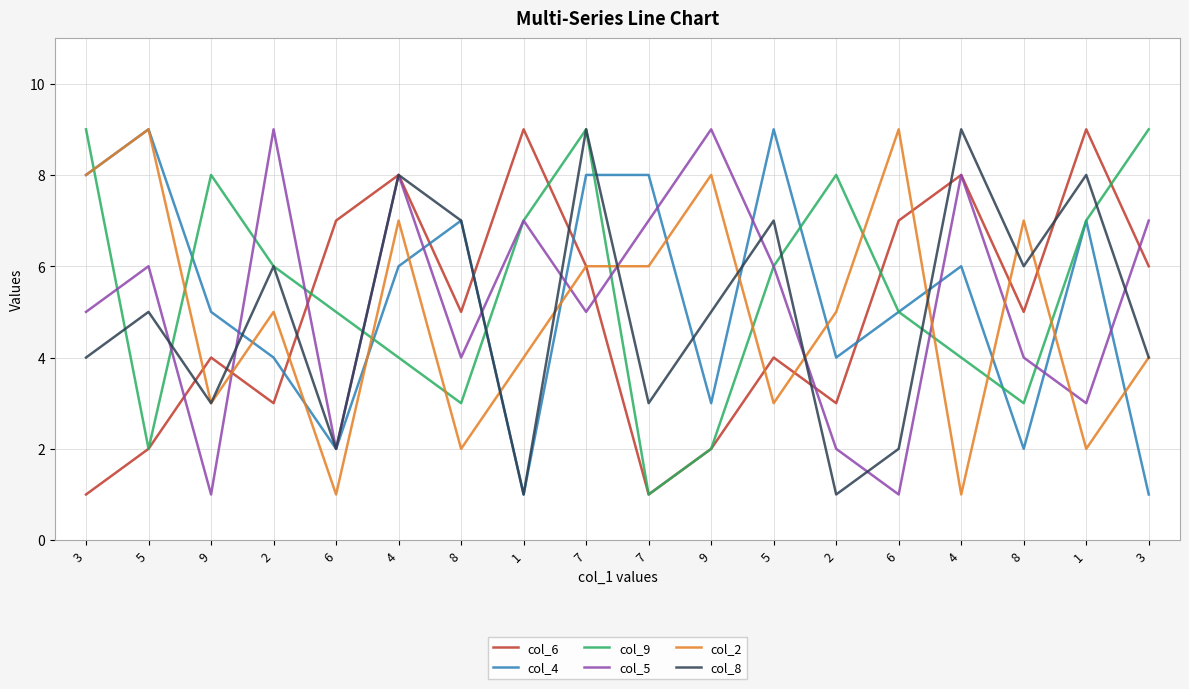

The col_2 series shows 7 at 1. True or false?

False